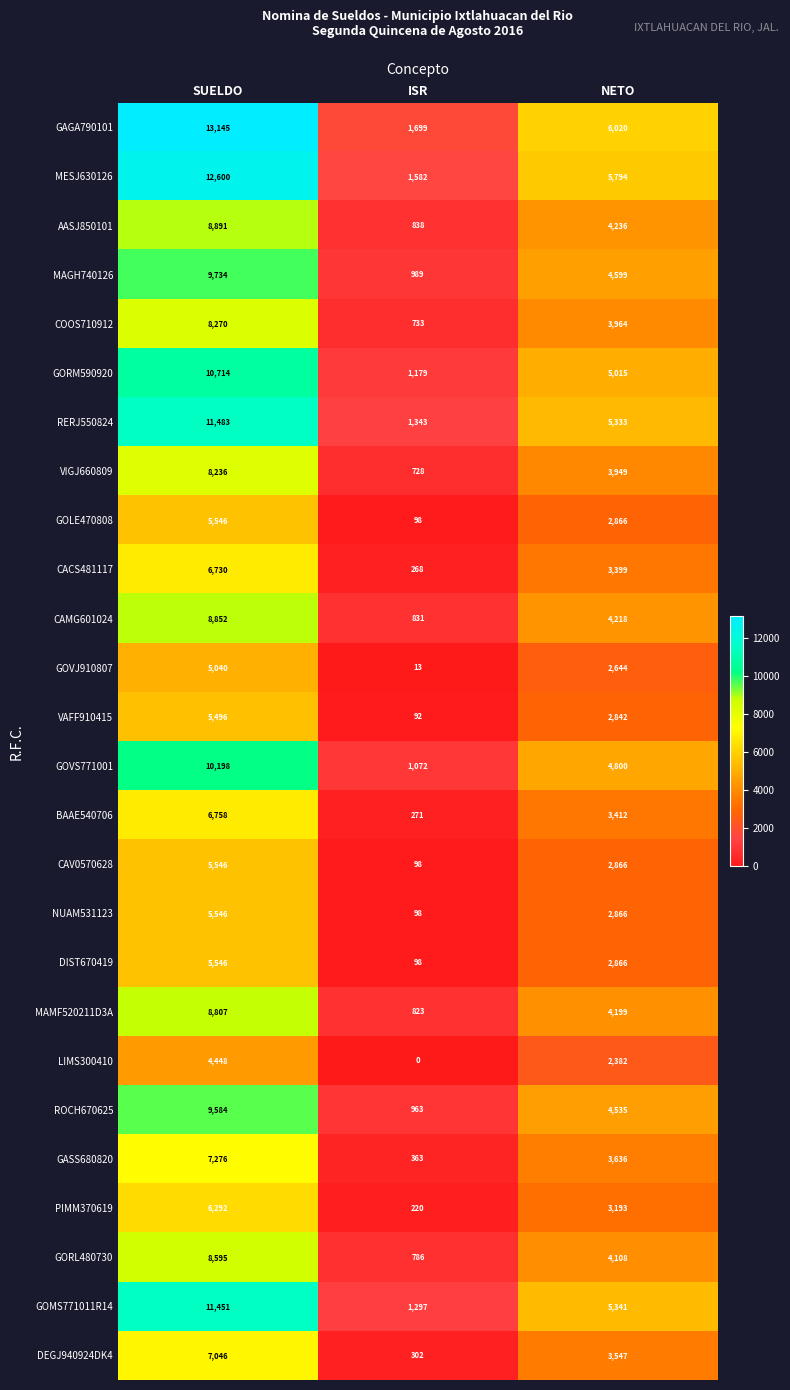

How many values in the PIMM370619 series are below 3193?

1